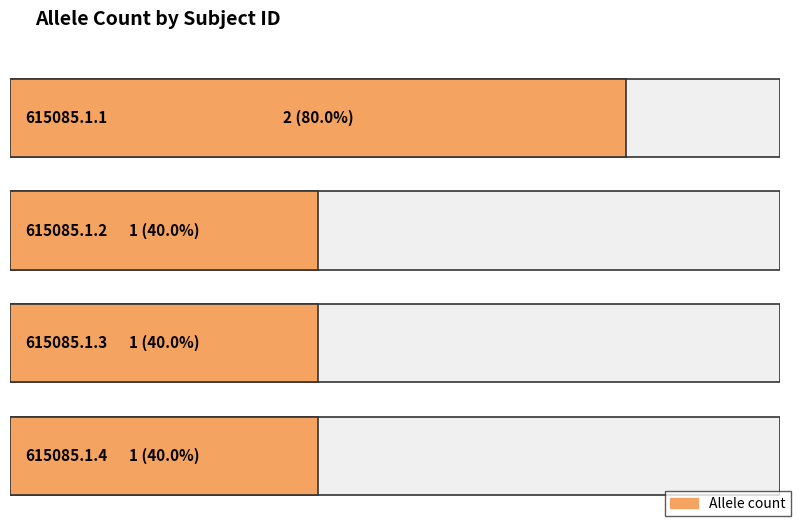

What is the difference between the maximum and minimum values?

1